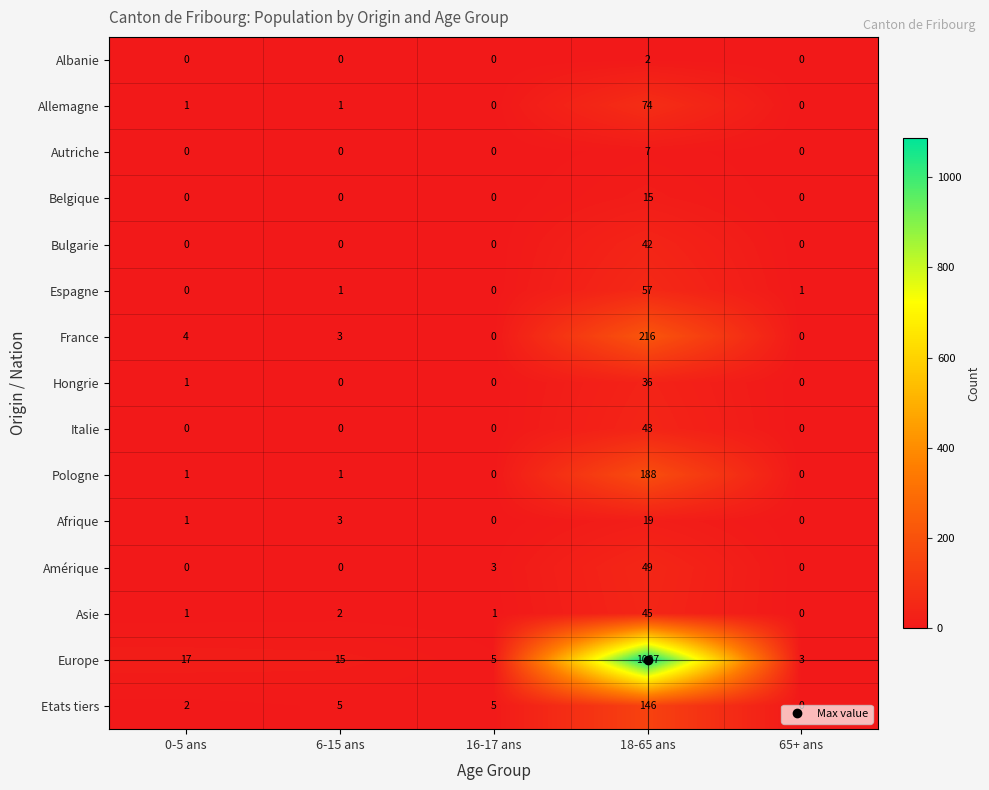

The value of Allemagne at 18-65 ans is 116. True or false?

False